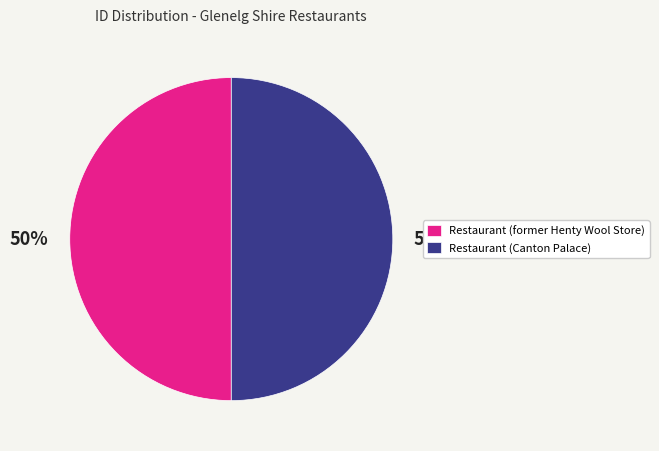

Approximately how many times larger is the value at Restaurant (former Henty Wool Store) compared to Restaurant (Canton Palace)?

1.0